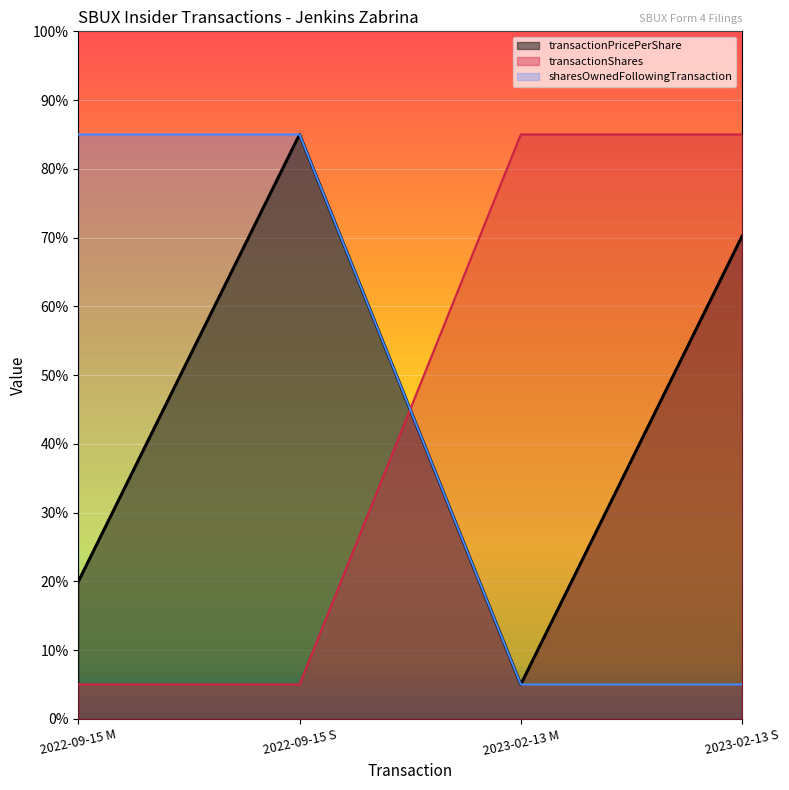

What are all the series names shown in the legend?

transactionPricePerShare, transactionShares, sharesOwnedFollowingTransaction